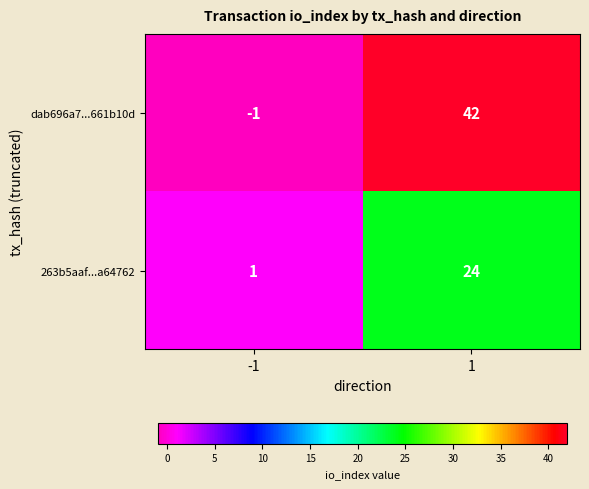

What is the sum of all dab696a7...661b10d values?

41